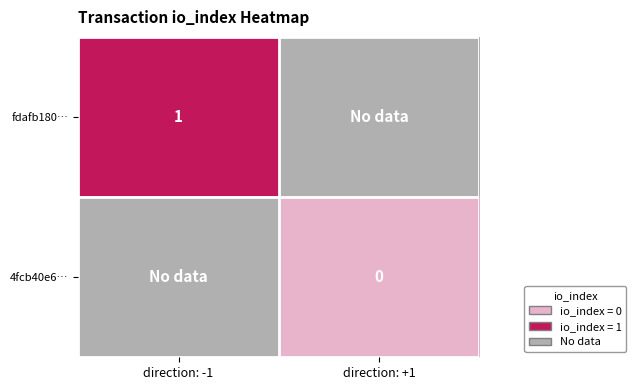

Is the value of fdafb180… at direction: -1 greater than the value of 4fcb40e6… at direction: +1?

Yes